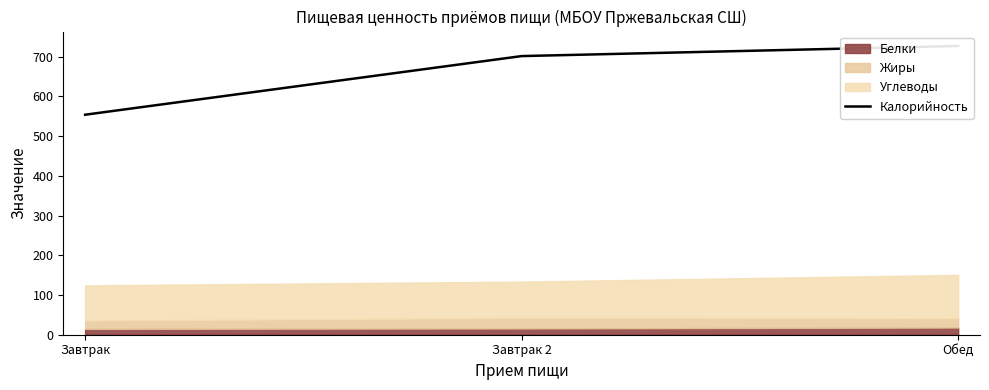

Rank the categories by value from lowest to highest.

Завтрак, Завтрак 2, Обед